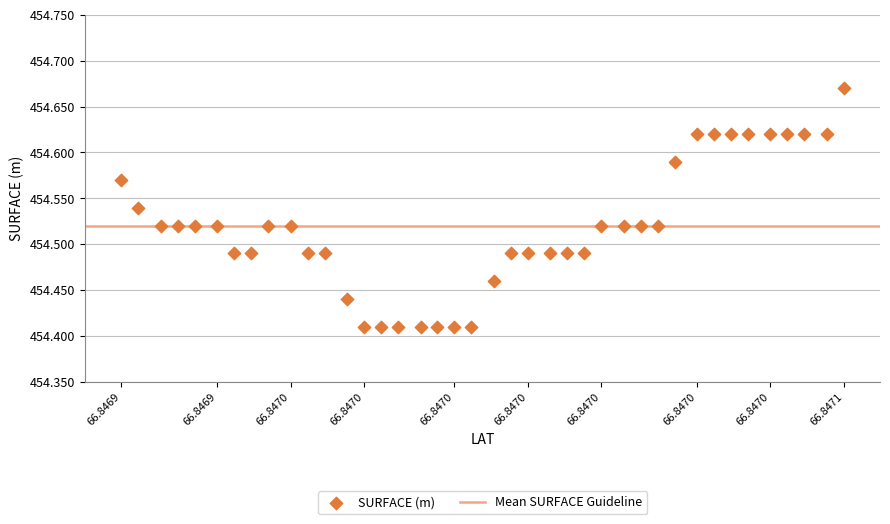

What is the range of Y values (max minus min)?

0.3